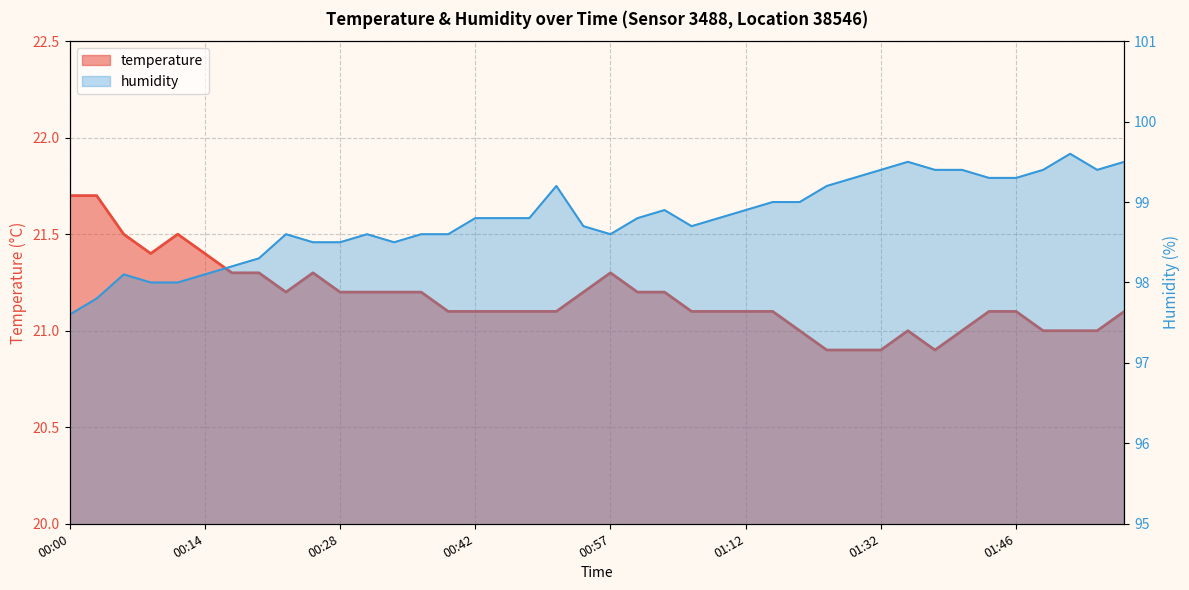

True or false: humidity and temperature cross at least once.

False